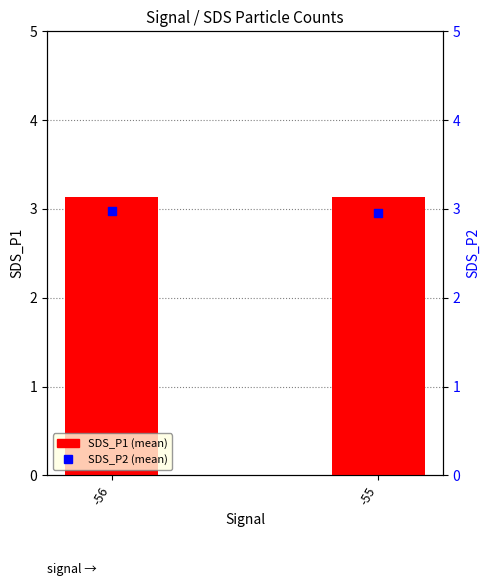

Which series has the largest total across all categories?

SDS_P1